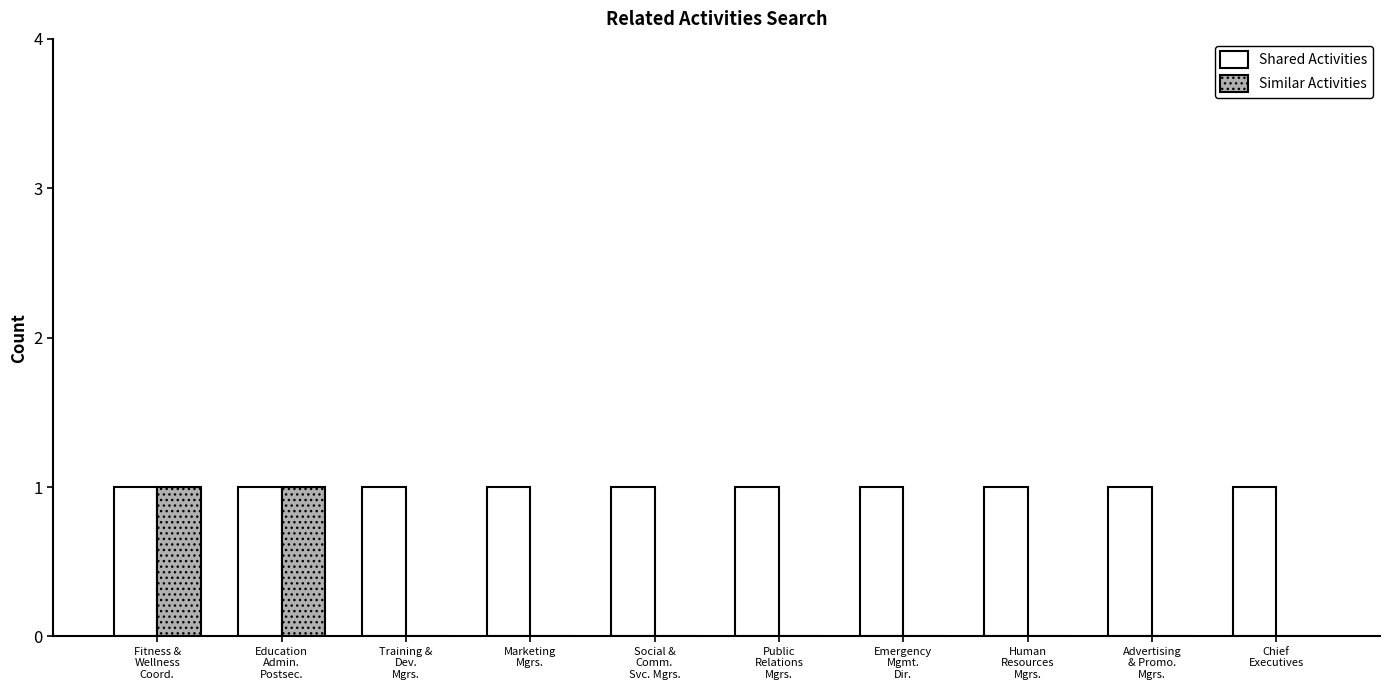

Which series has the largest total across all categories?

Shared Activities